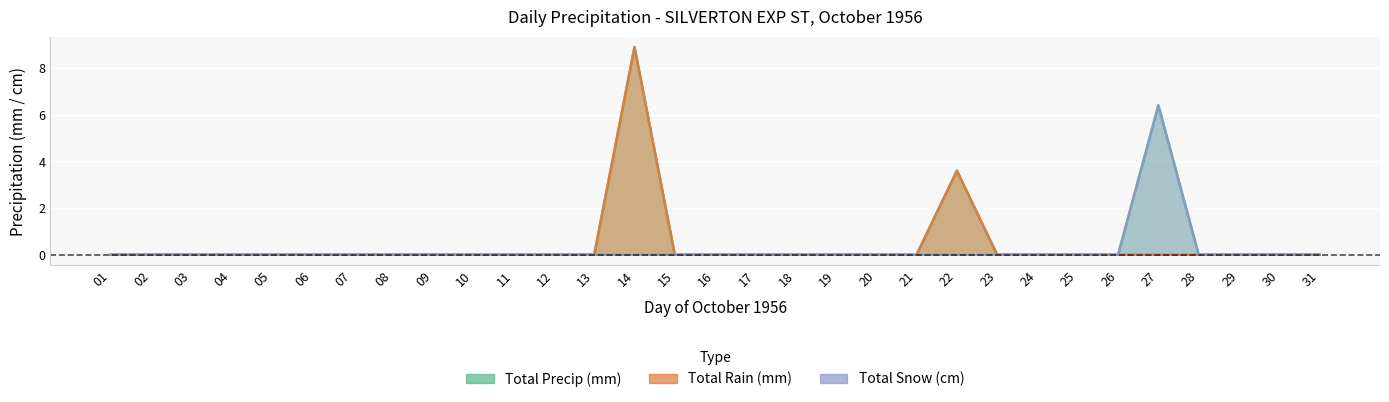

At which category does Total Snow (cm) reach its first local peak?

27